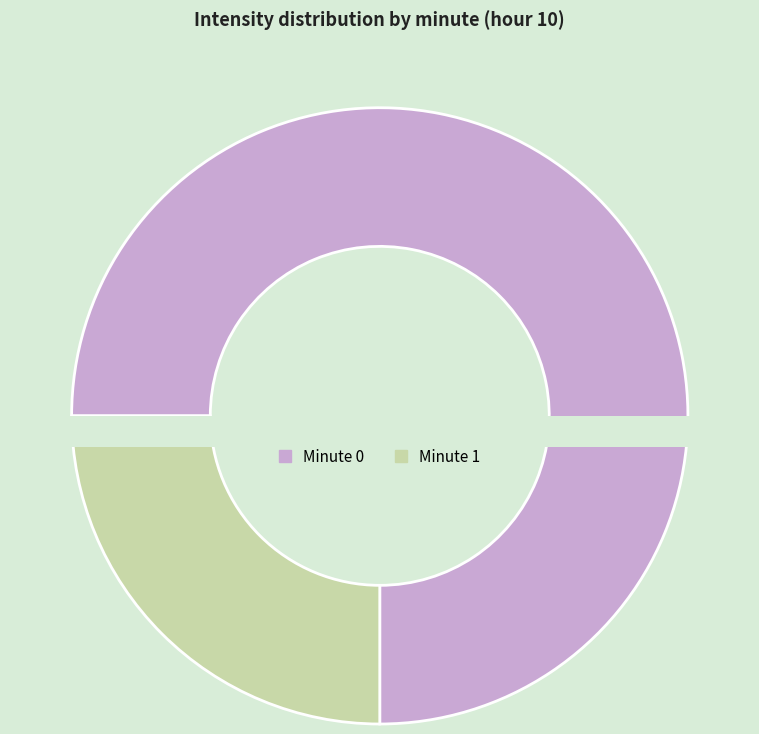

Which slice represents more than half of the pie?

Minute 0